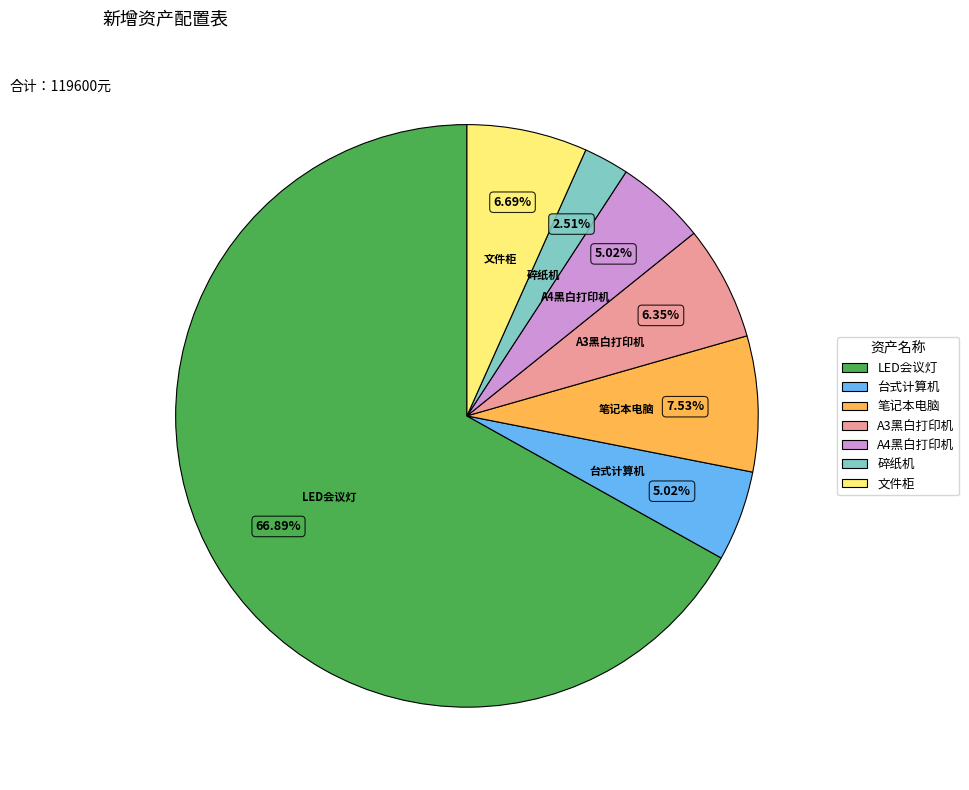

Between LED会议灯 and A4黑白打印机, which is larger?

LED会议灯